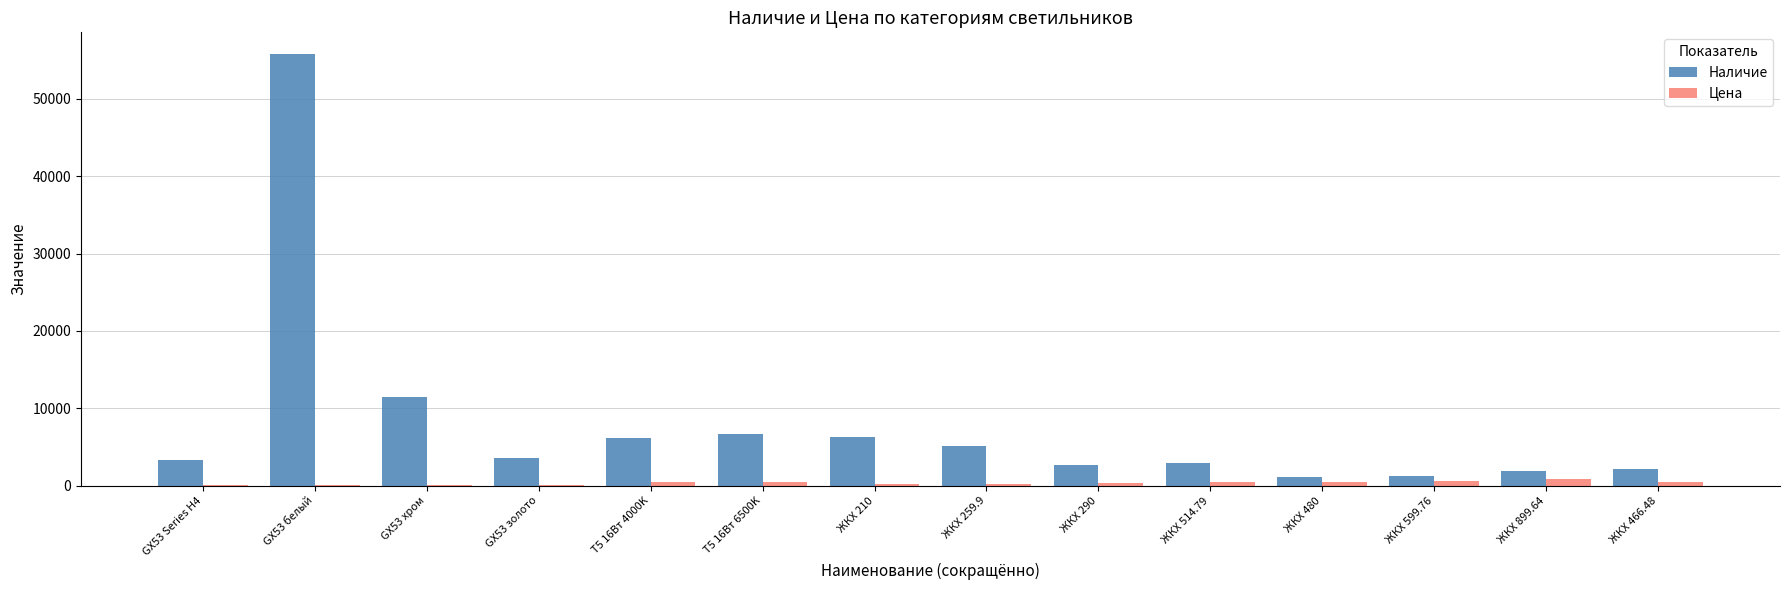

Where is Наличие nearest to the value 28464?

GX53 хром